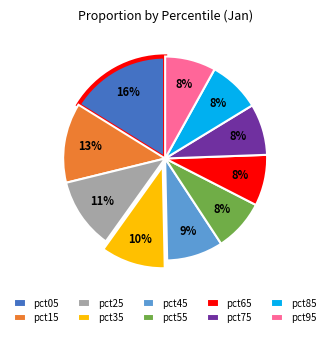

Which has a higher value, pct15 or pct95?

pct15